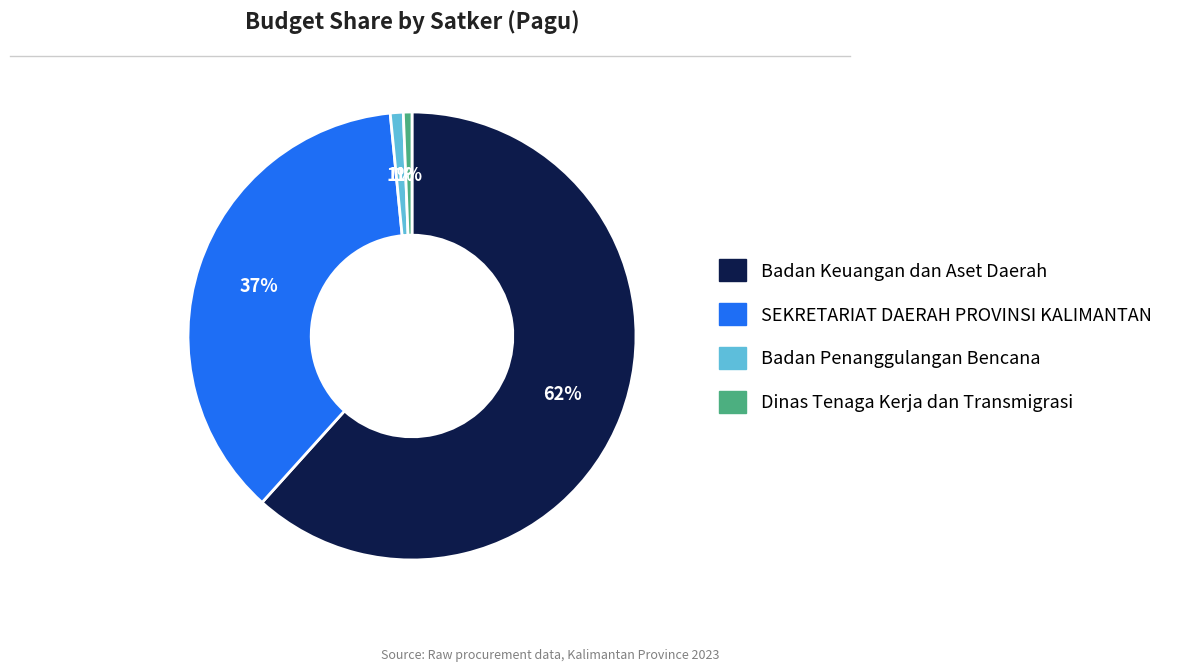

True or false: SEKRETARIAT DAERAH PROVINSI KALIMANTAN accounts for 37% of the total.

True